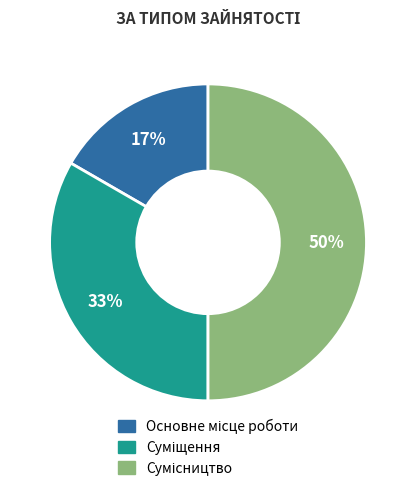

Combined, what portion of the pie is Сумісництво and Суміщення?

83.3%